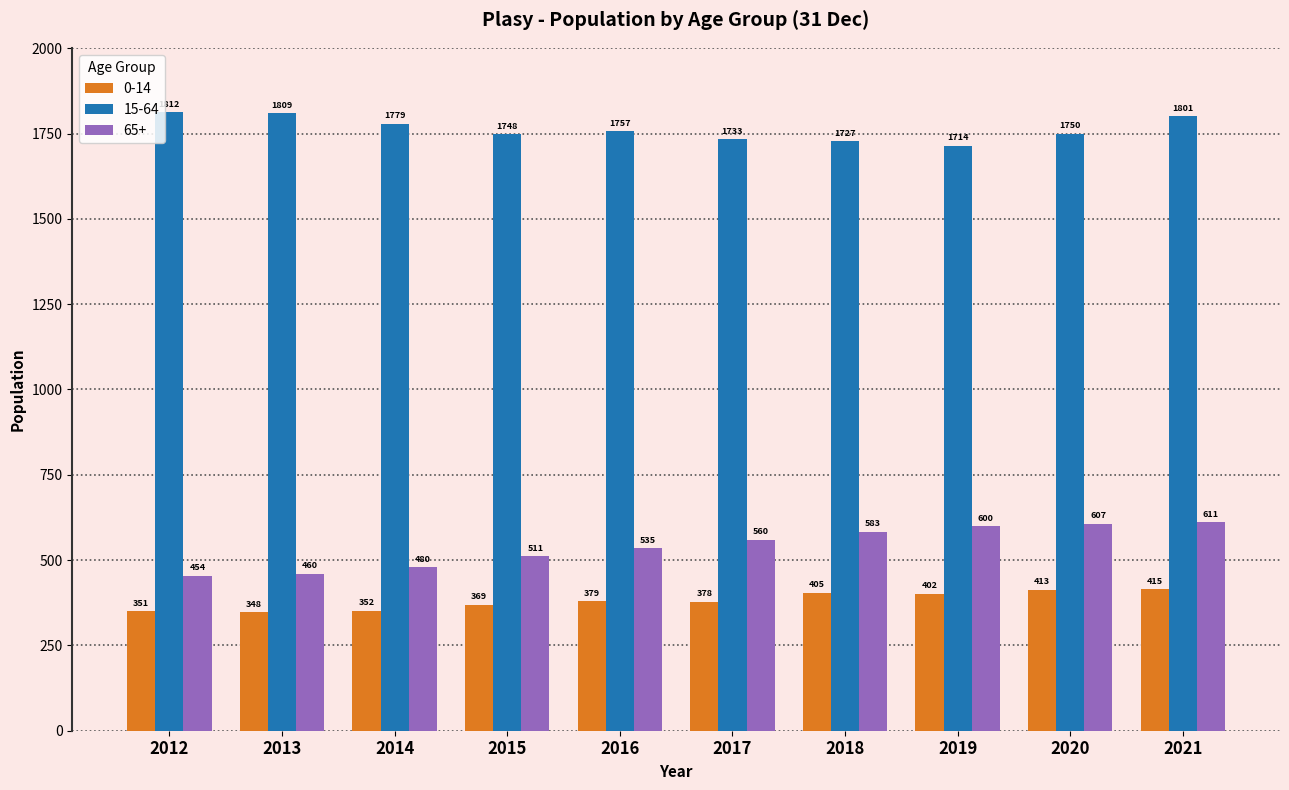

What is the greatest value displayed?

1812